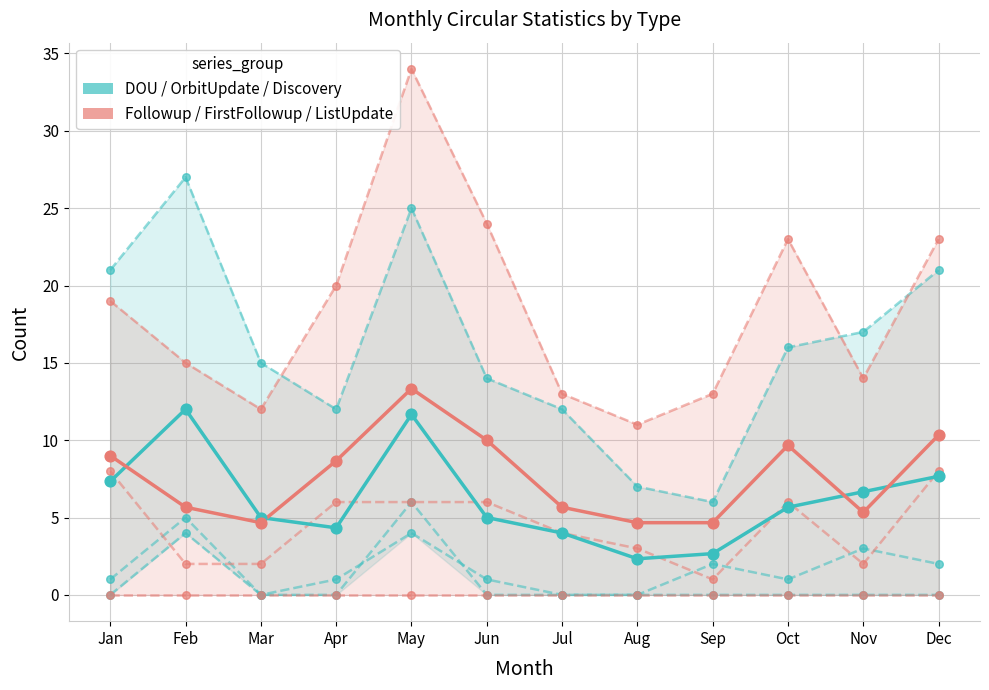

What is the total value across all series at Mar?

9.7